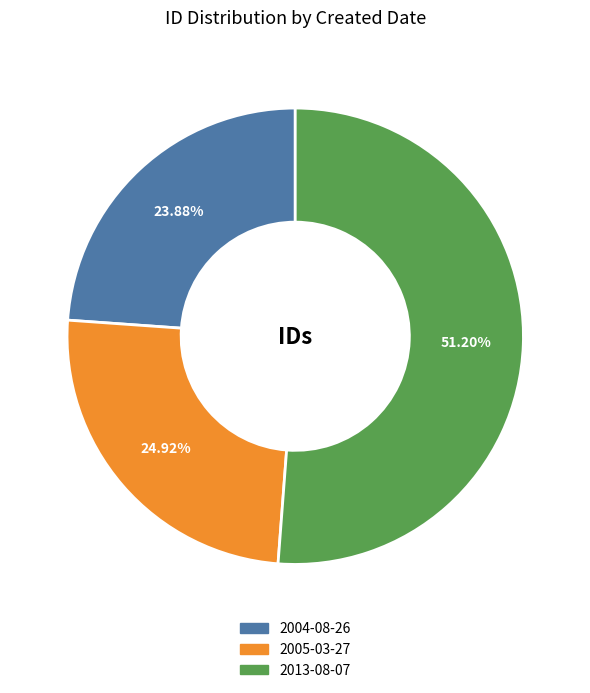

Is it true that 2005-03-27 is 13% of the pie?

False